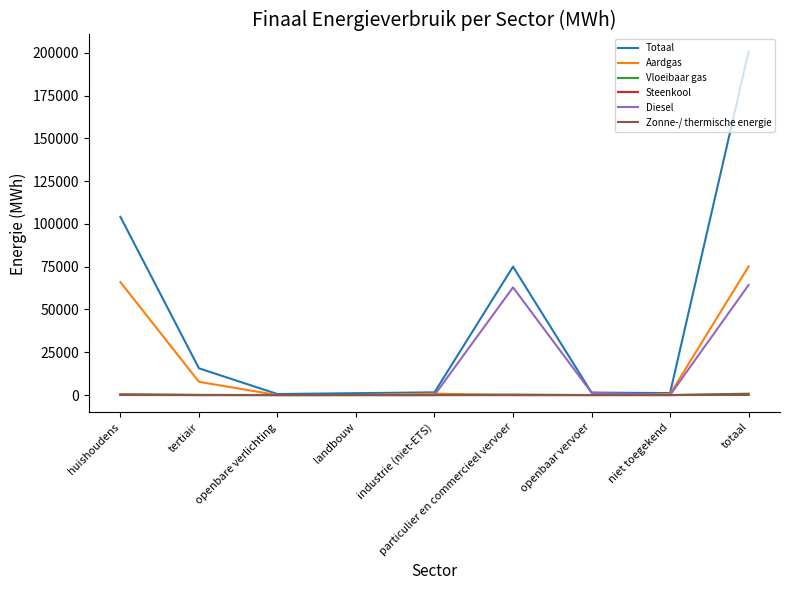

Between landbouw and totaal, which series saw the biggest shift?

Totaal